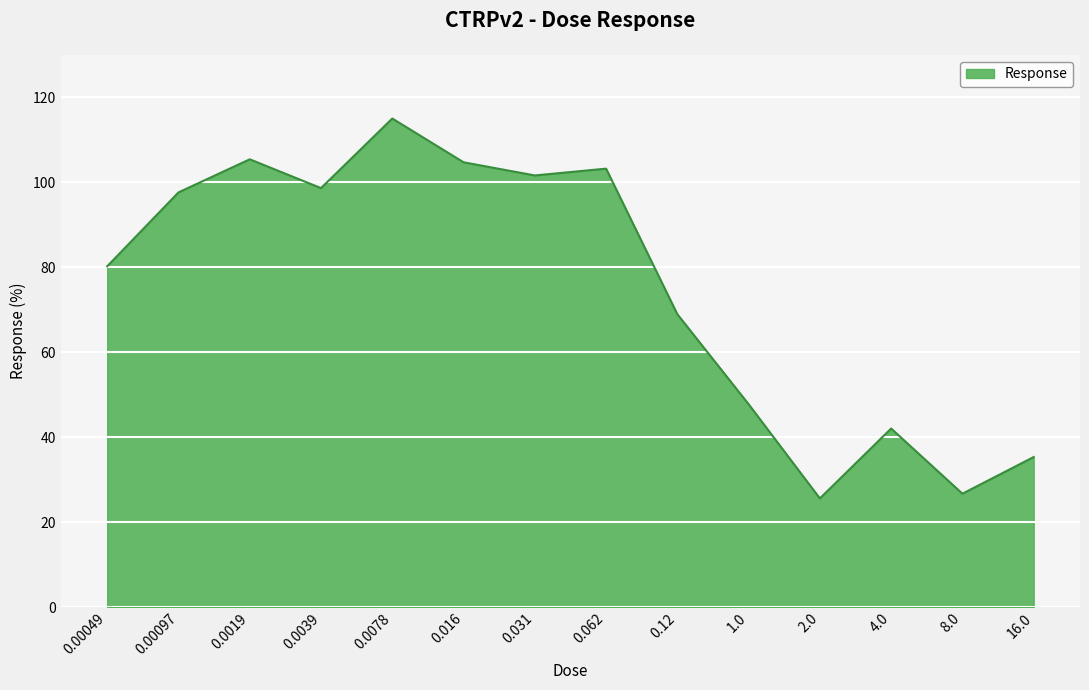

What is the change in value from 0.031 to 2.0?

-76.0